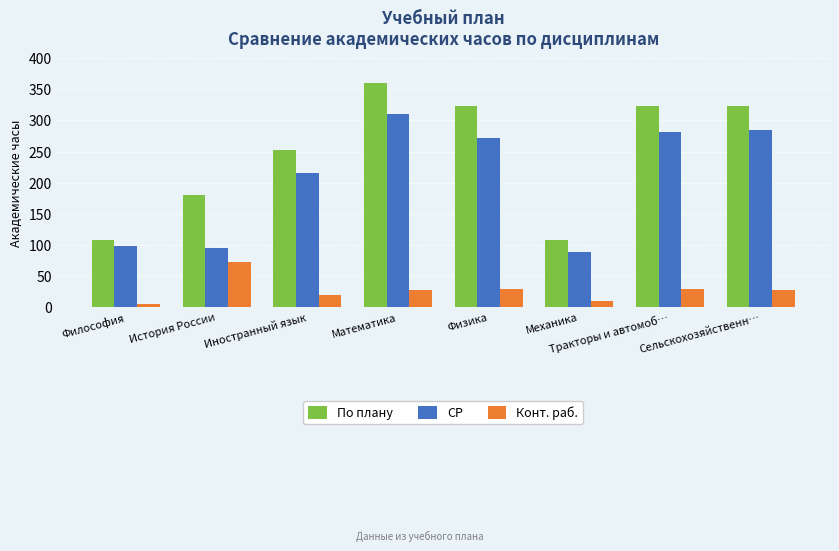

What is the value of the Конт. раб. bar at the 5th from the left?

30